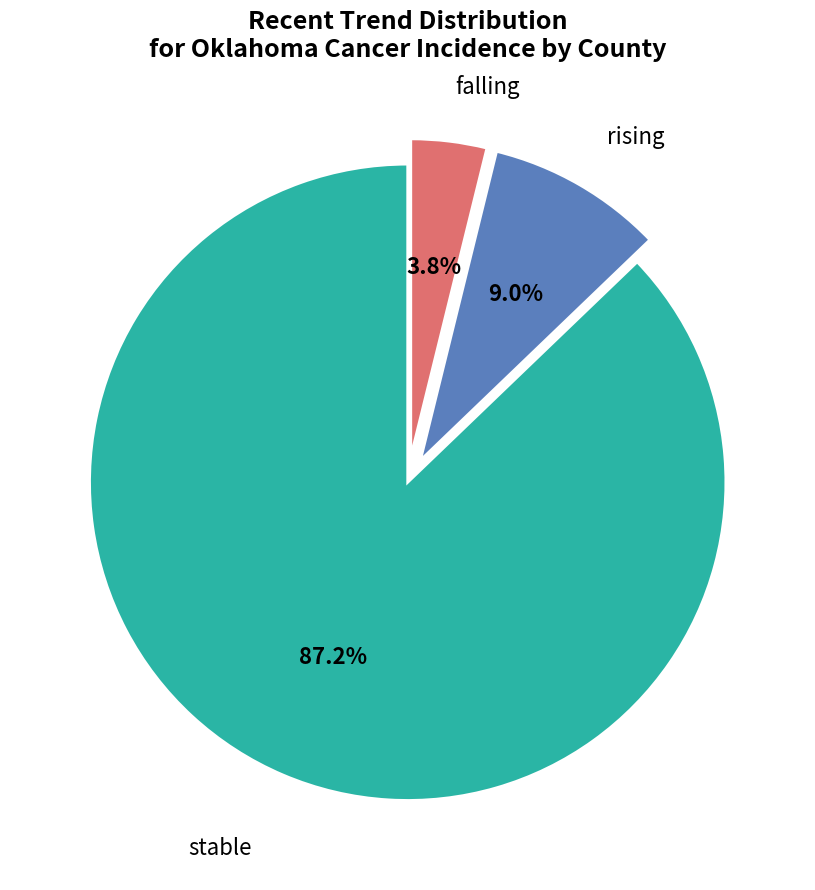

To the nearest percent, what is the difference between the largest and smallest slice percentages?

83%